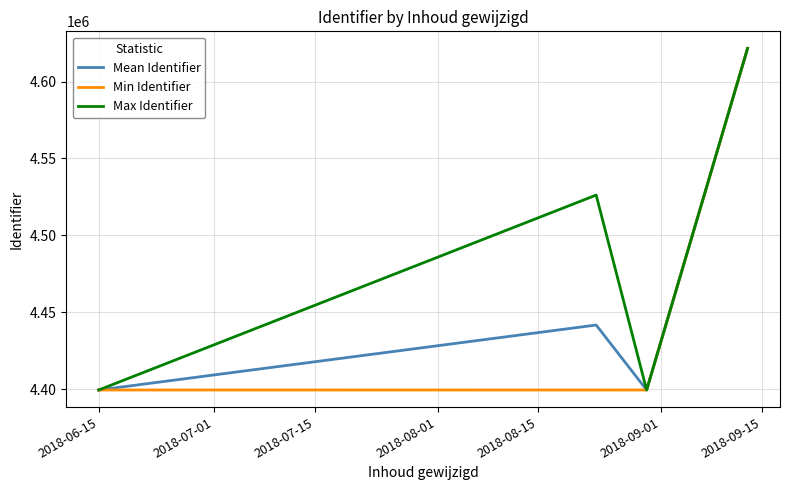

What is the greatest value displayed?

4621538